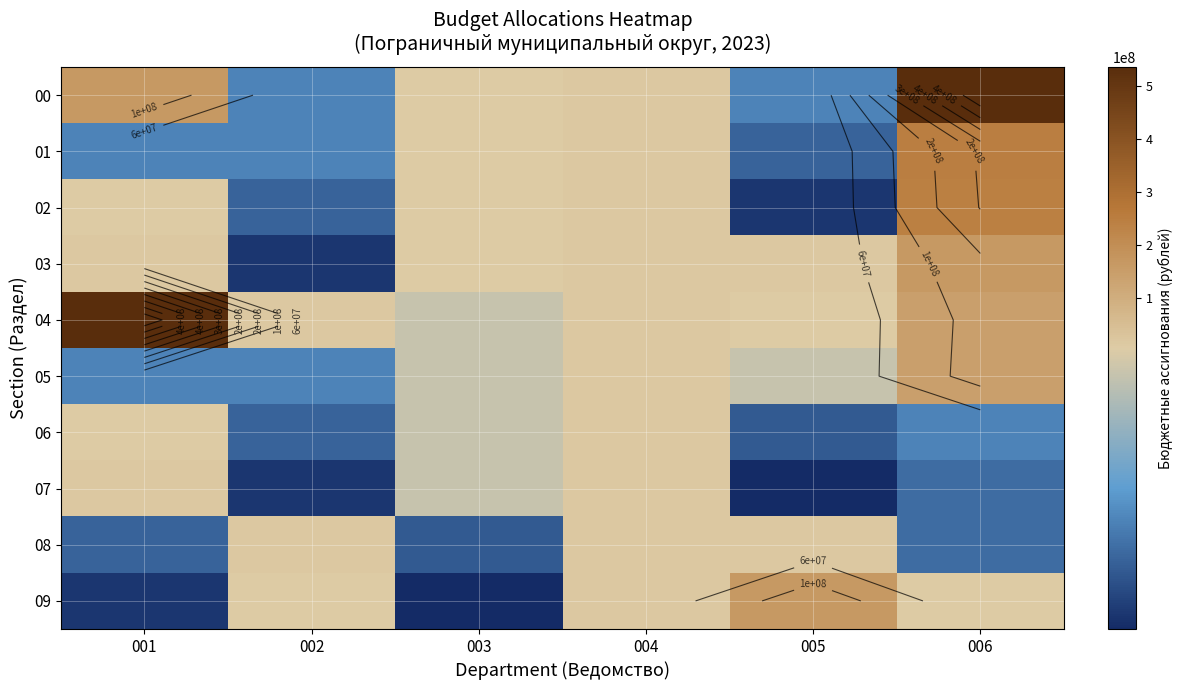

True or false: 06 has a value of 4338330.0 at 003.

True